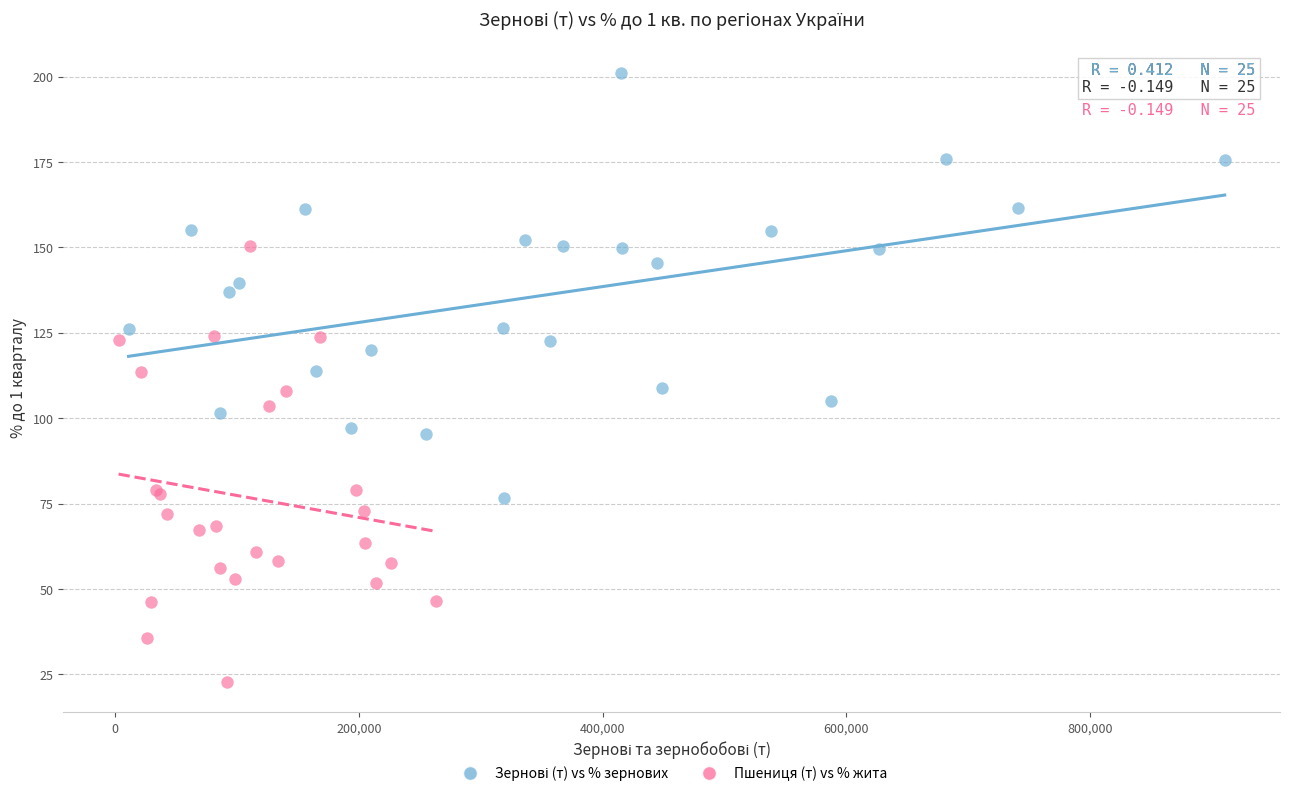

Which series contains the lowest Y value?

Пшениця (т) vs % жита